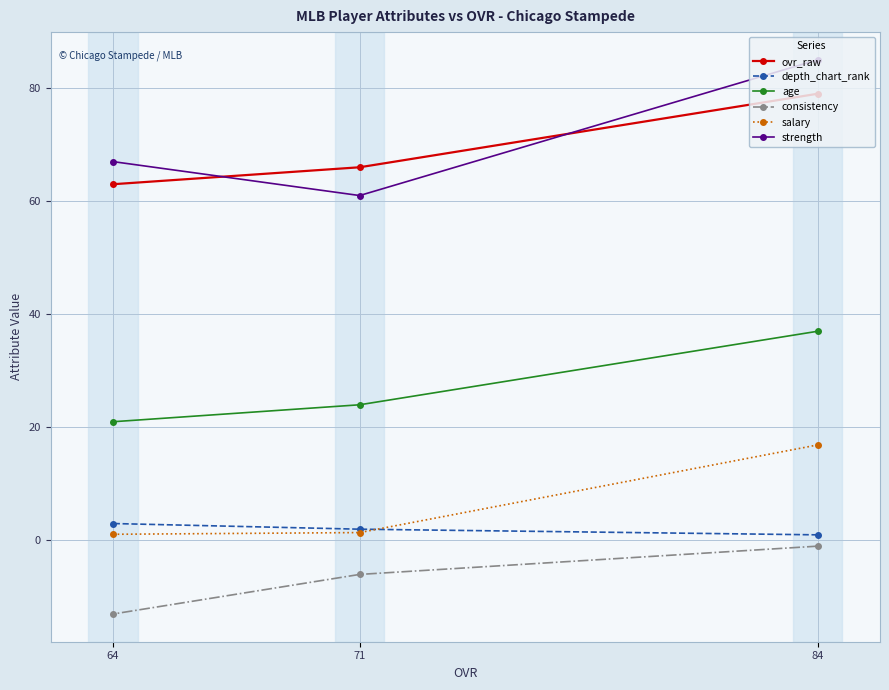

The salary series shows 1.1 at 64. True or false?

True